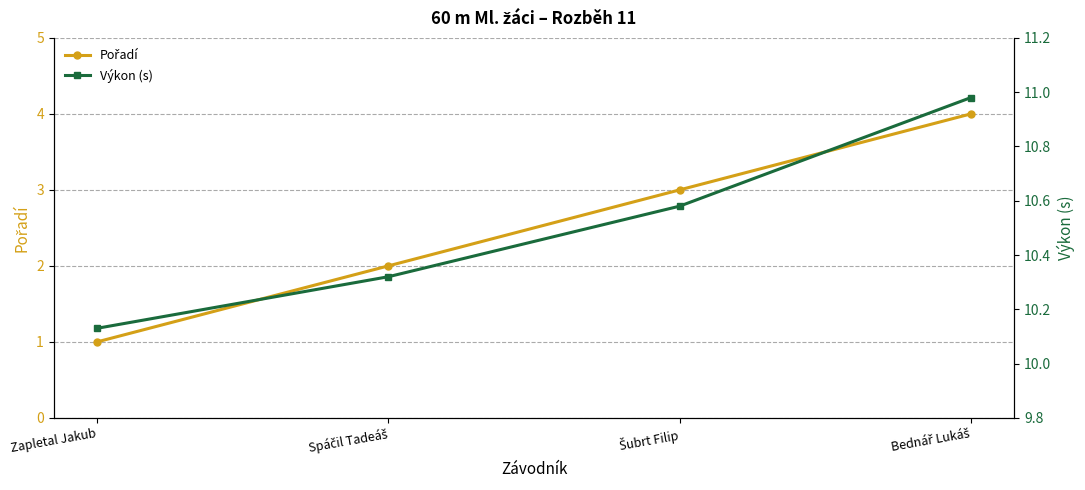

What value does the Výkon (s) series have at Spáčil Tadeáš?

10.3